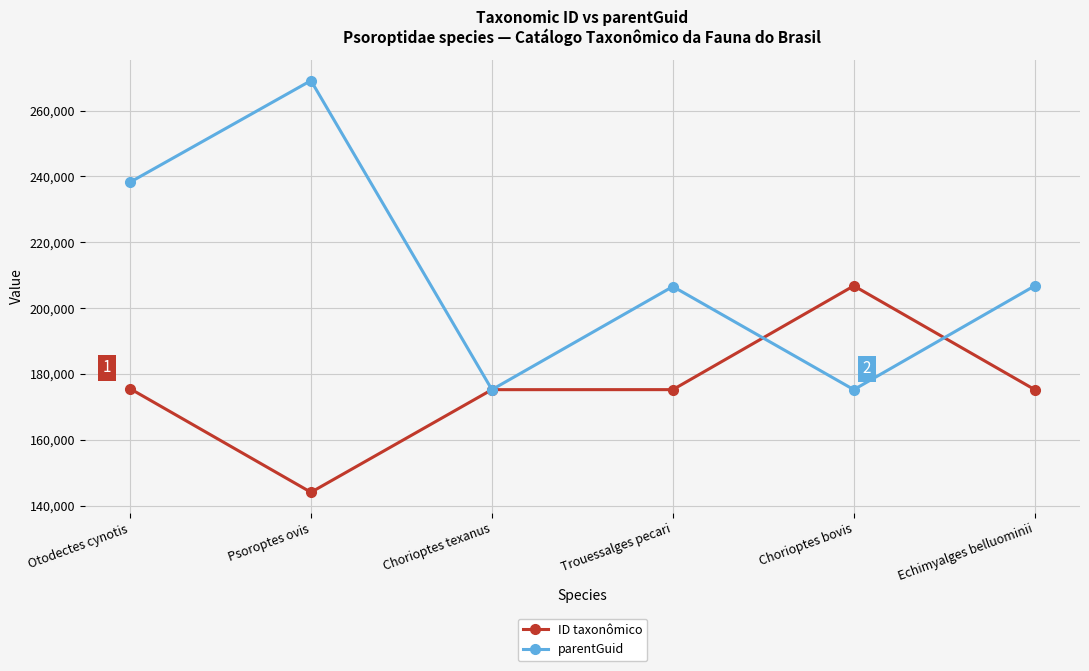

What is the approximate value of parentGuid at Trouessalges pecari, to the nearest 100?

206600